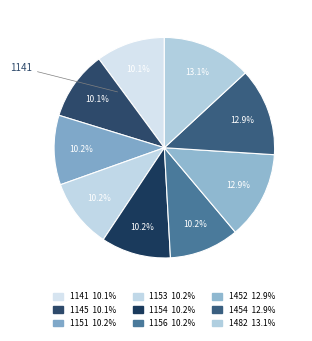

Which category has the smallest portion of the pie?

1141